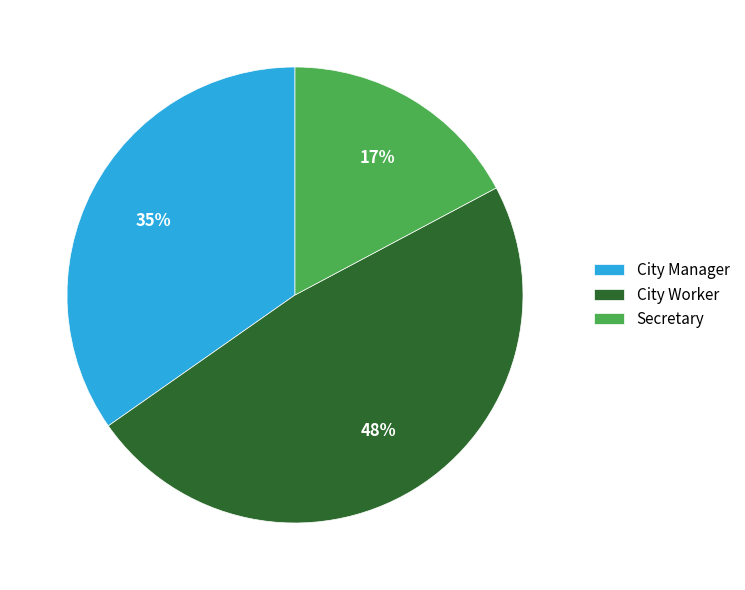

Is there a majority slice in this chart?

No